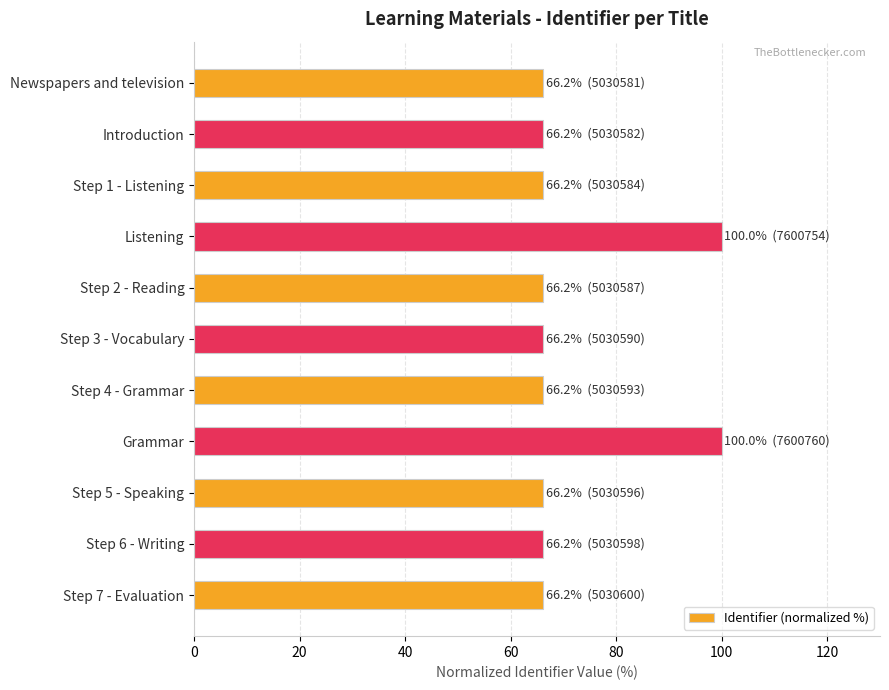

What is the sum of all values?

795.7